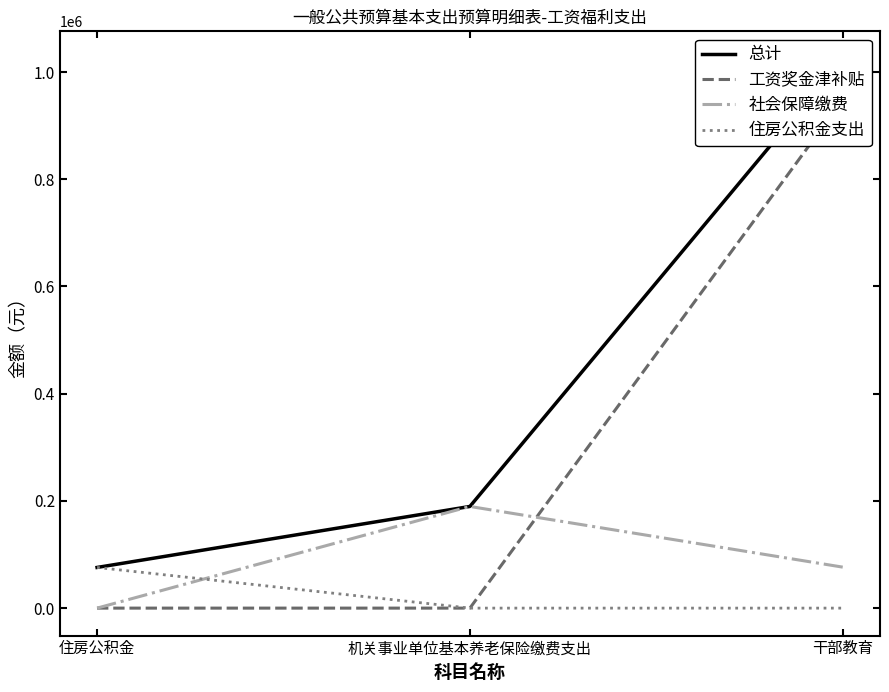

The 住房公积金支出 series shows 0.0 at 机关事业单位基本养老保险缴费支出. True or false?

True